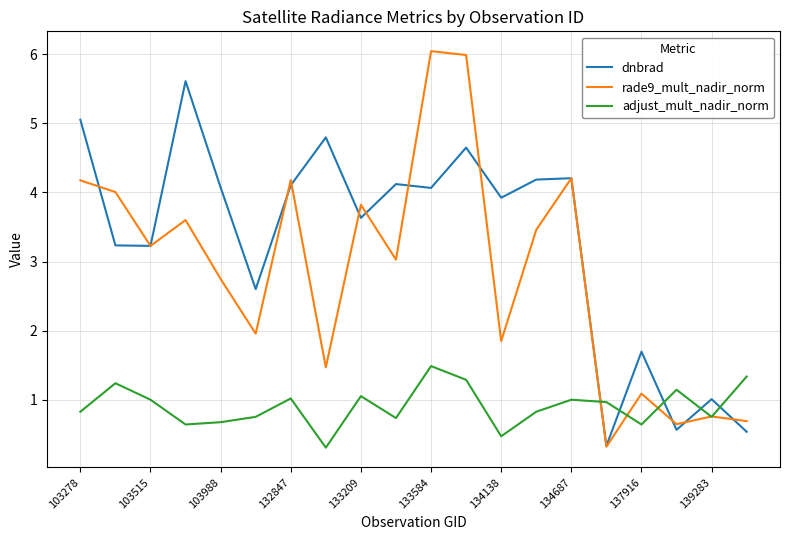

Which series ends up on top after the final intersection of adjust_mult_nadir_norm and dnbrad?

adjust_mult_nadir_norm